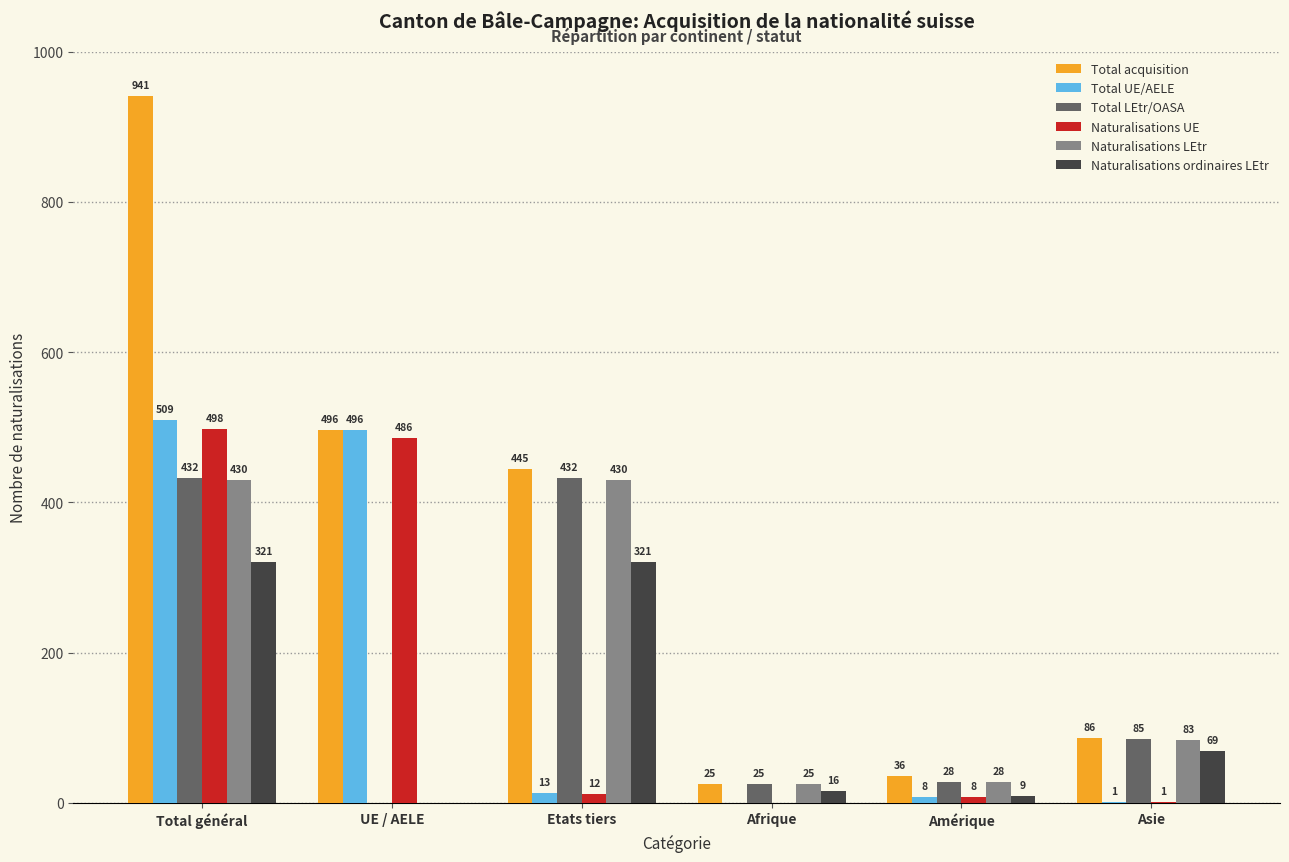

At which category is the sum across all series the highest?

Total général